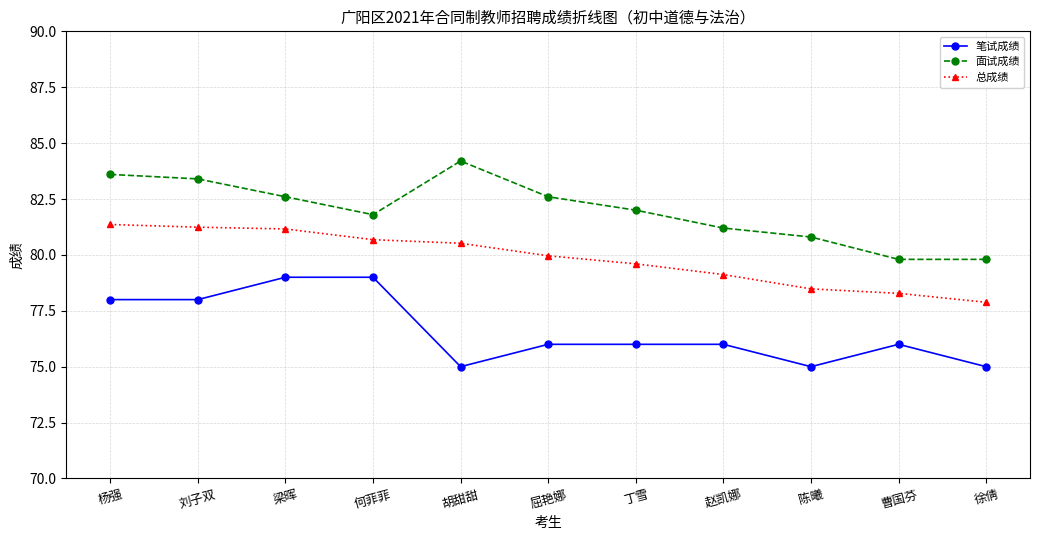

Reading left to right, what are all the values shown in this chart?

笔试成绩: 杨强=78.0	刘子双=78.0	梁晖=79.0	何菲菲=79.0	胡甜甜=75.0	屈艳娜=76.0	丁雪=76.0	赵凯娜=76.0	陈曦=75.0	曹国芬=76.0	徐倩=75.0
面试成绩: 杨强=83.6	刘子双=83.4	梁晖=82.6	何菲菲=81.8	胡甜甜=84.2	屈艳娜=82.6	丁雪=82.0	赵凯娜=81.2	陈曦=80.8	曹国芬=79.8	徐倩=79.8
总成绩: 杨强=81.4	刘子双=81.2	梁晖=81.2	何菲菲=80.7	胡甜甜=80.5	屈艳娜=80.0	丁雪=79.6	赵凯娜=79.1	陈曦=78.5	曹国芬=78.3	徐倩=77.9